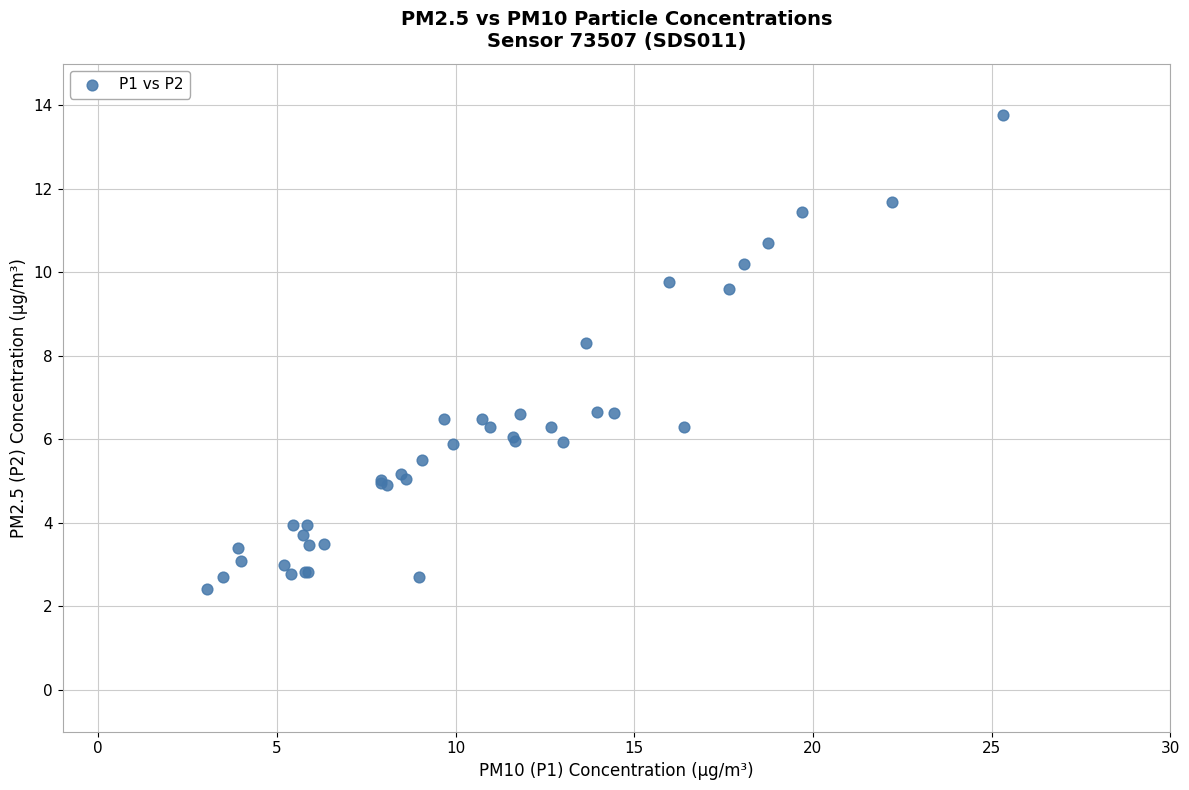

What Y value in the scatter plot is closest to 8?

8.3